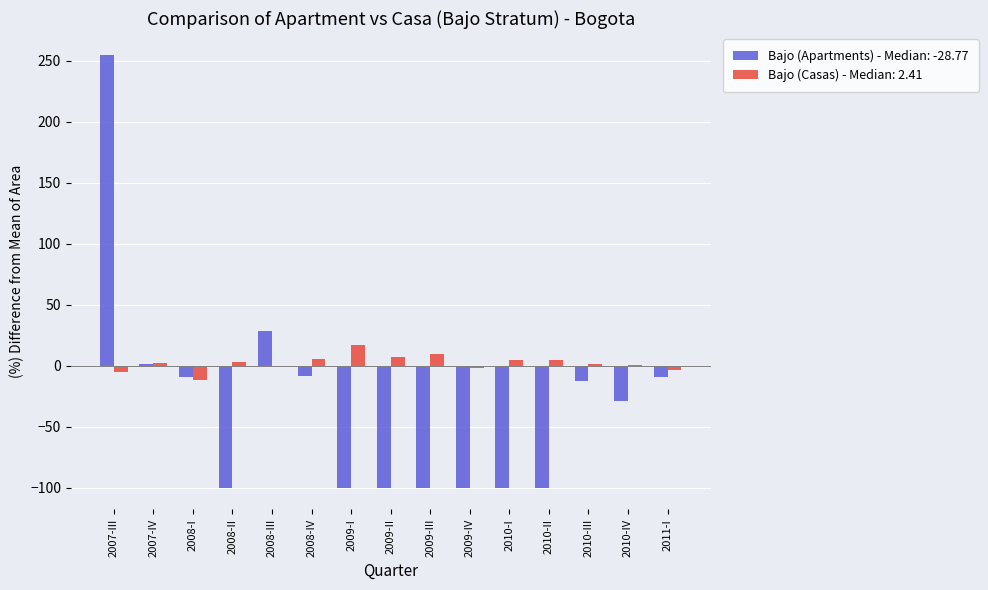

What is the greatest value displayed?

254.8